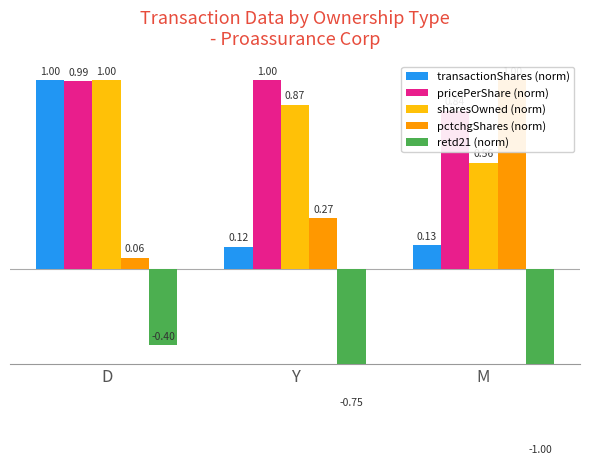

What is the label of the 2nd bar from the left?

Y